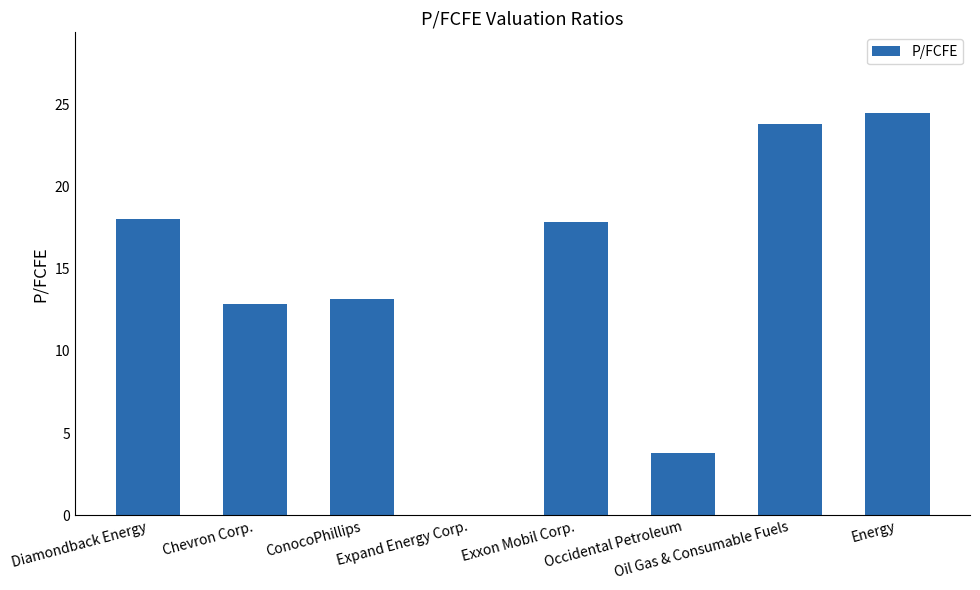

Which has a higher value, Oil Gas & Consumable Fuels or Diamondback Energy?

Oil Gas & Consumable Fuels